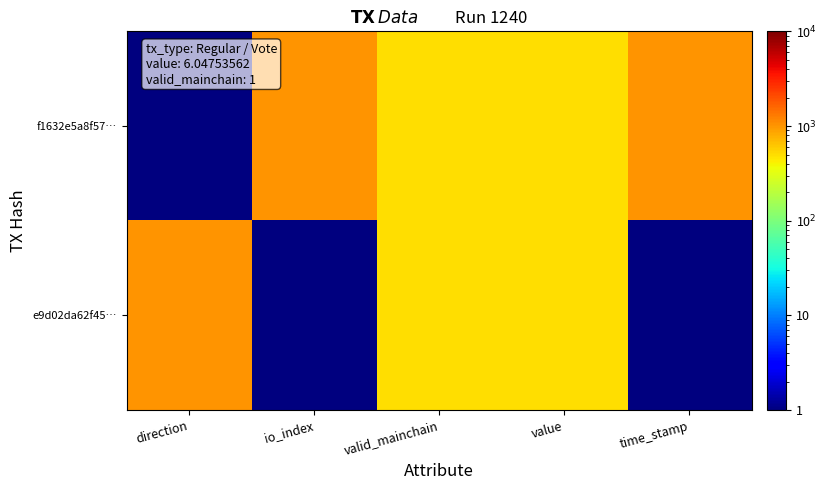

Rank the series at io_index from highest to lowest value.

f1632e5a8f57…, e9d02da62f45…